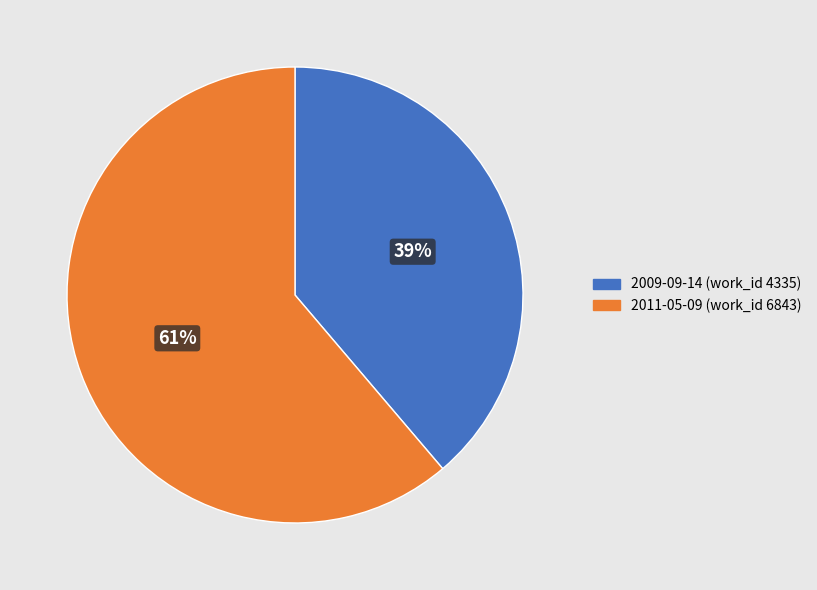

How many slices are in this pie chart?

2